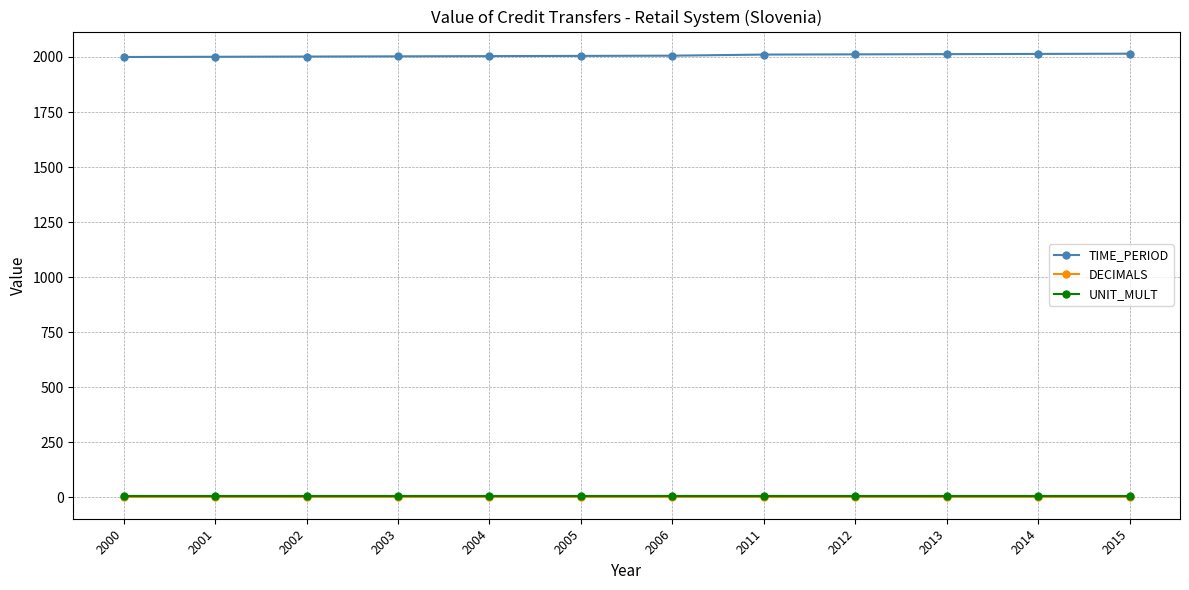

What are all the series names shown in the legend?

TIME_PERIOD, DECIMALS, UNIT_MULT